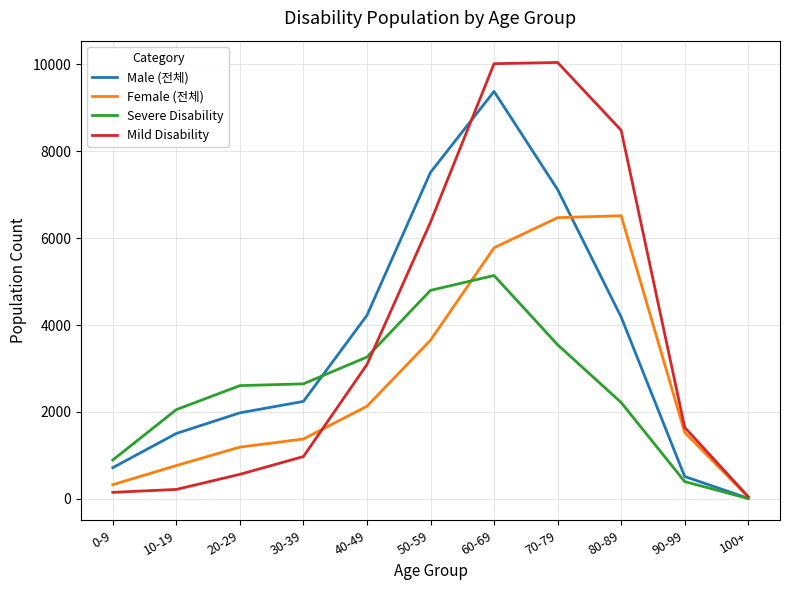

What is the highest value of the Severe Disability series?

5140